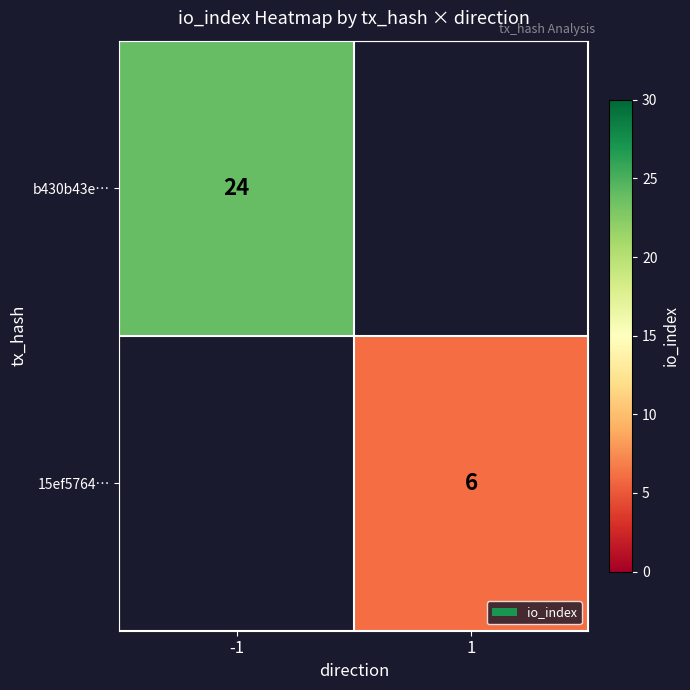

Is the value of 15ef5764… at 1 greater than the value of b430b43e… at -1?

No